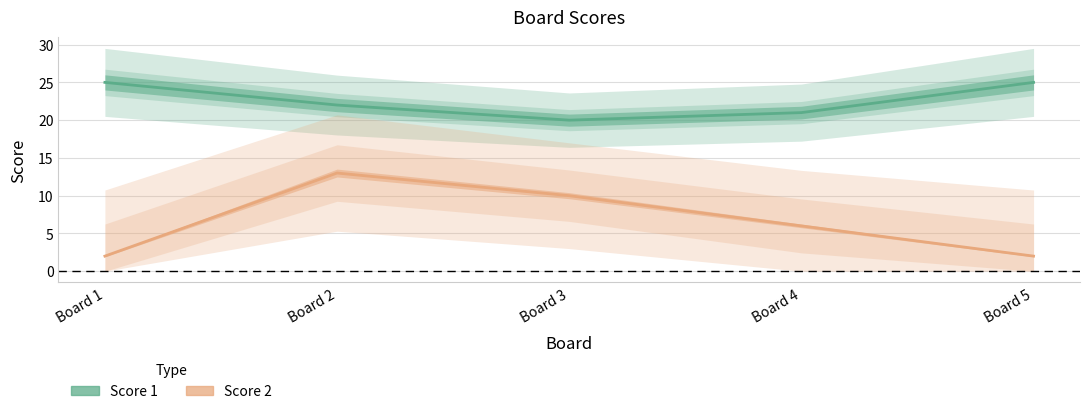

List the series in order of their overall mean, lowest first.

Score 2, Score 1